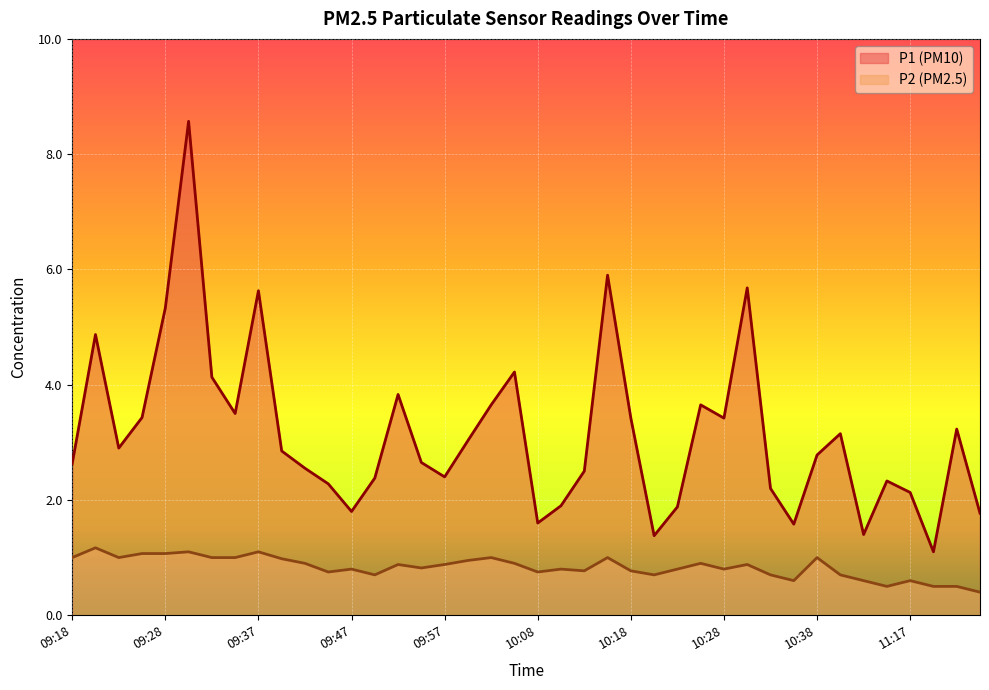

Rank the series at 30 from lowest to highest value.

P2 line, P1 line